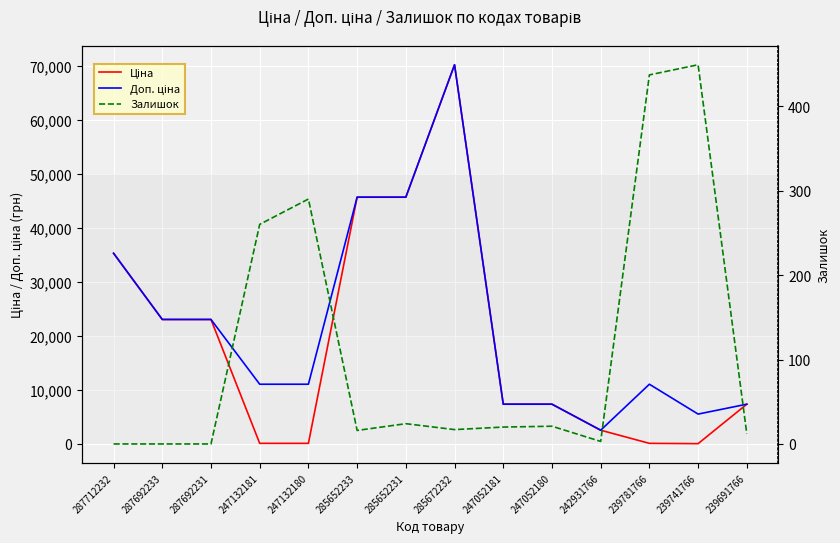

Which category has the highest value in the Доп. ціна series?

285672232